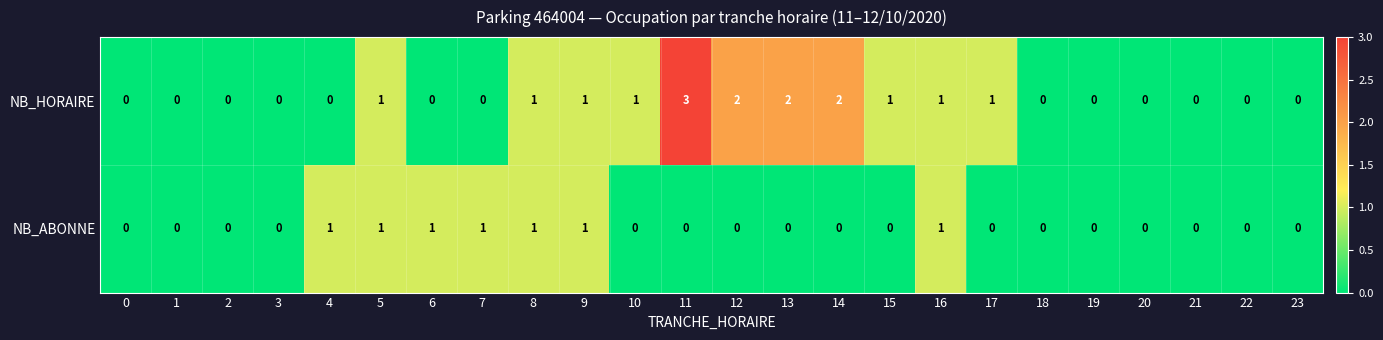

The value of NB_HORAIRE at 15 is 1. True or false?

True